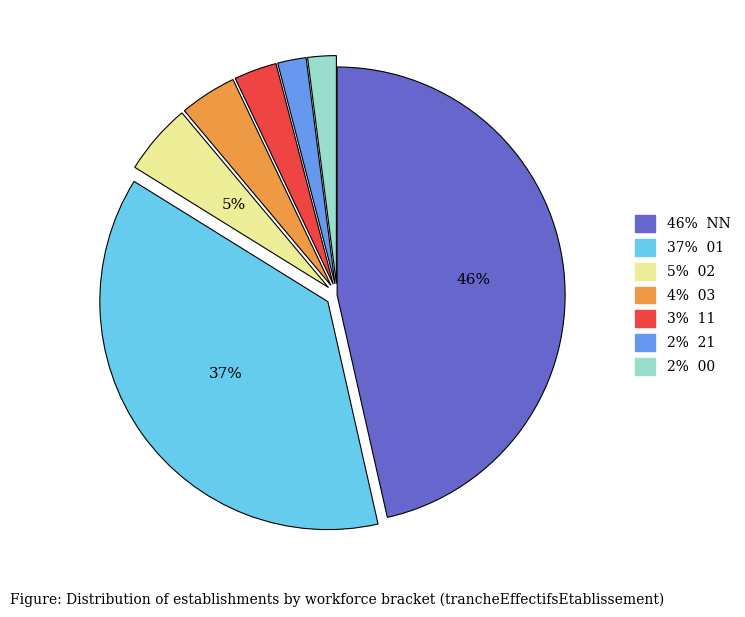

To the nearest percent, what is the difference between the largest and smallest slice percentages?

44%